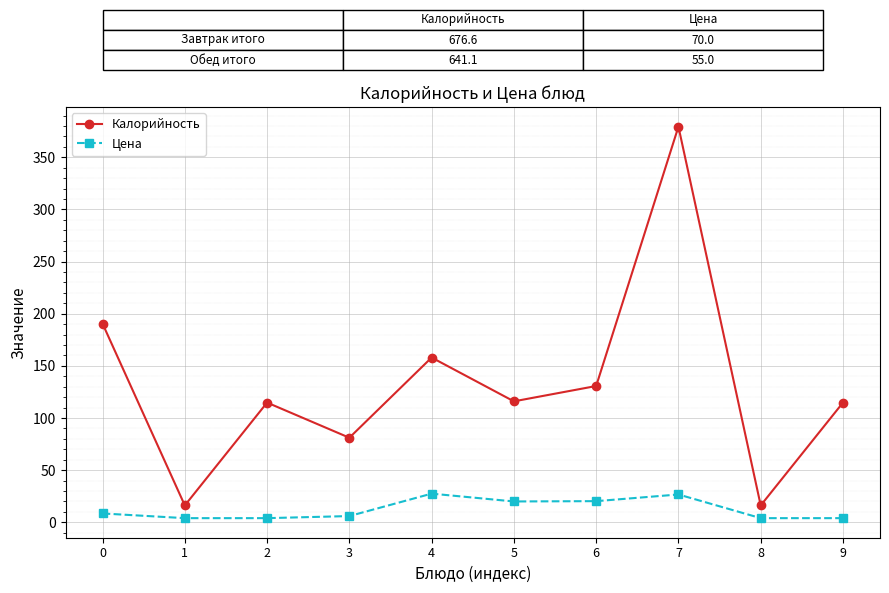

List the series in order of their overall mean, lowest first.

Цена, Калорийность